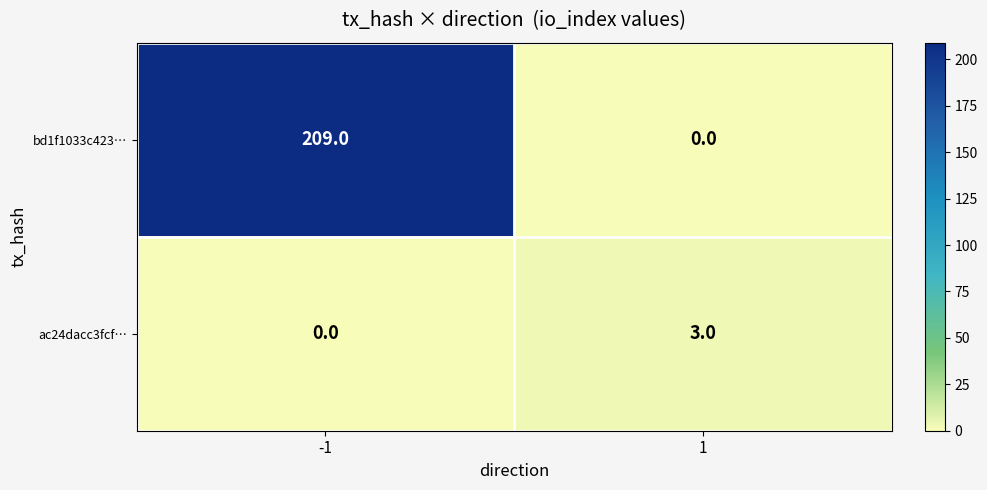

What is the total value across all series at 1?

3